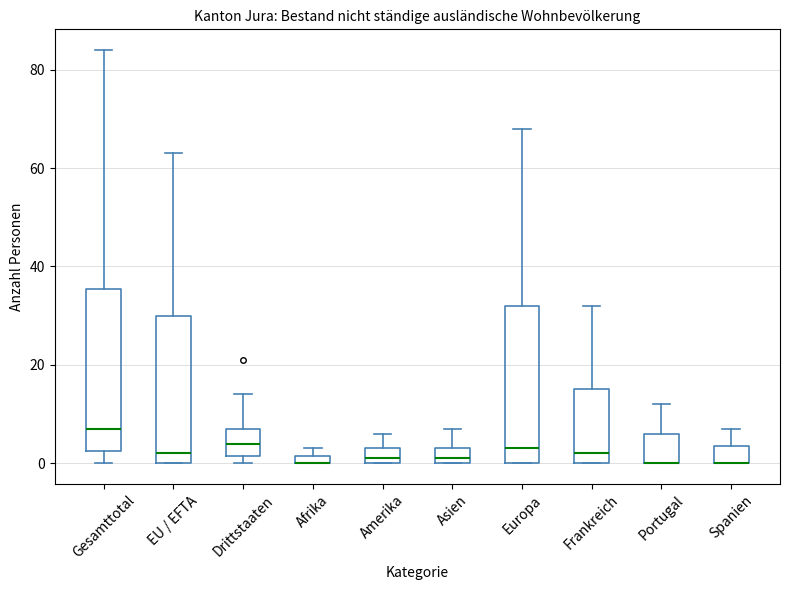

Where is the lower edge of the box for Spanien on the y-axis? The values are not printed on the chart, so give them approximately, as read against the axis.

0